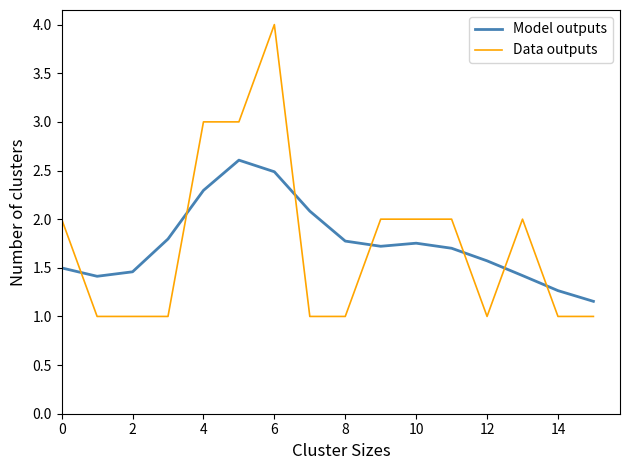

What is the lowest value of the Data outputs series?

1.0